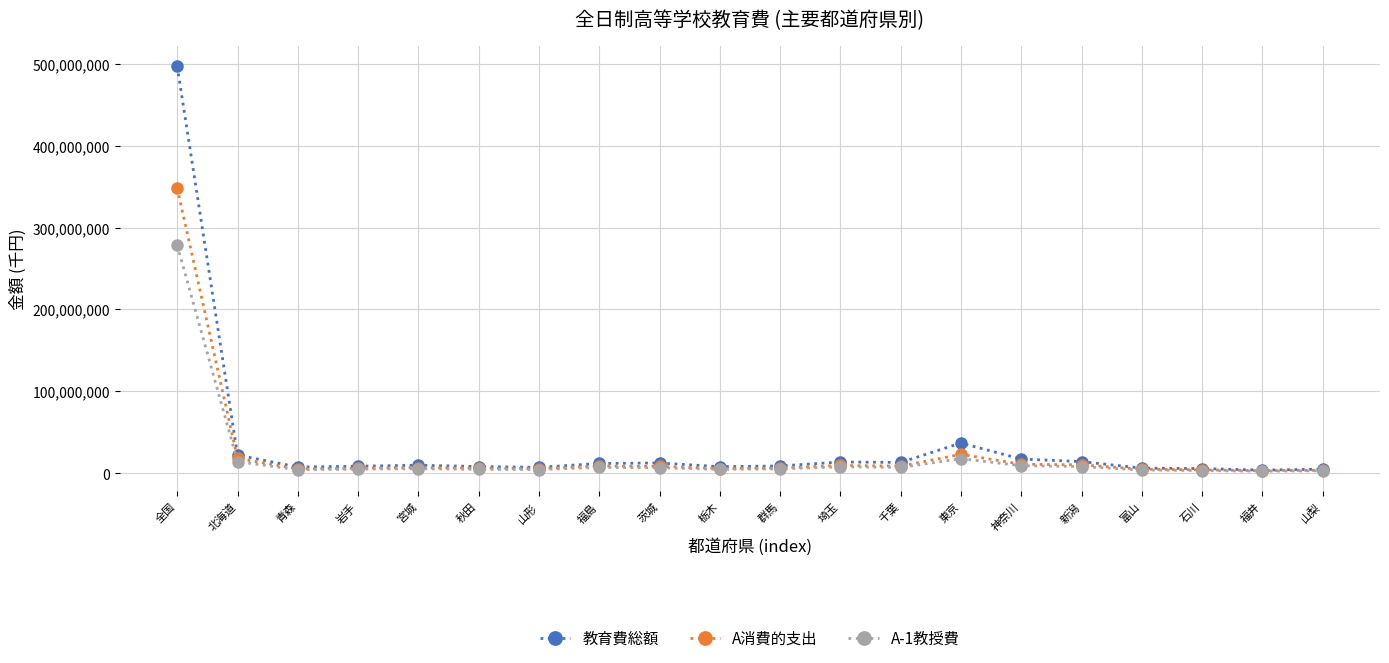

What position from the right is 石川?

3